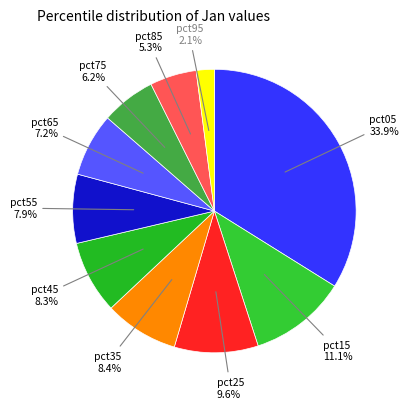

What portion of the pie excludes pct65?

92.8%